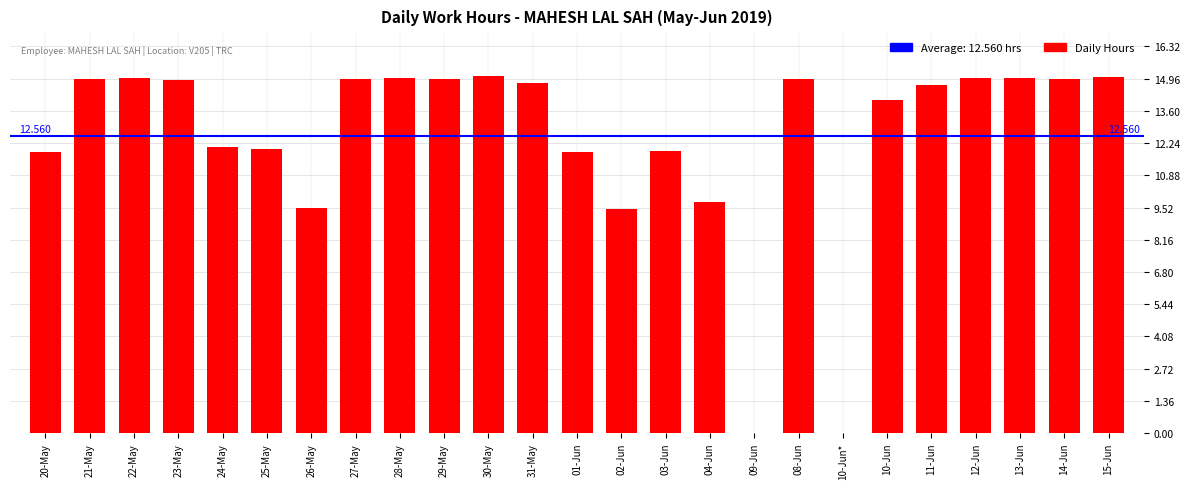

Reading left to right, transcribe all the data shown in this chart.

11.9	14.9	15.0	14.9	12.1	12.0	9.5	14.9	15.0	15.0	15.1	14.8	11.9	9.4	11.9	9.8	0.0	14.9	0.0	14.1	14.7	15.0	15.0	15.0	15.0